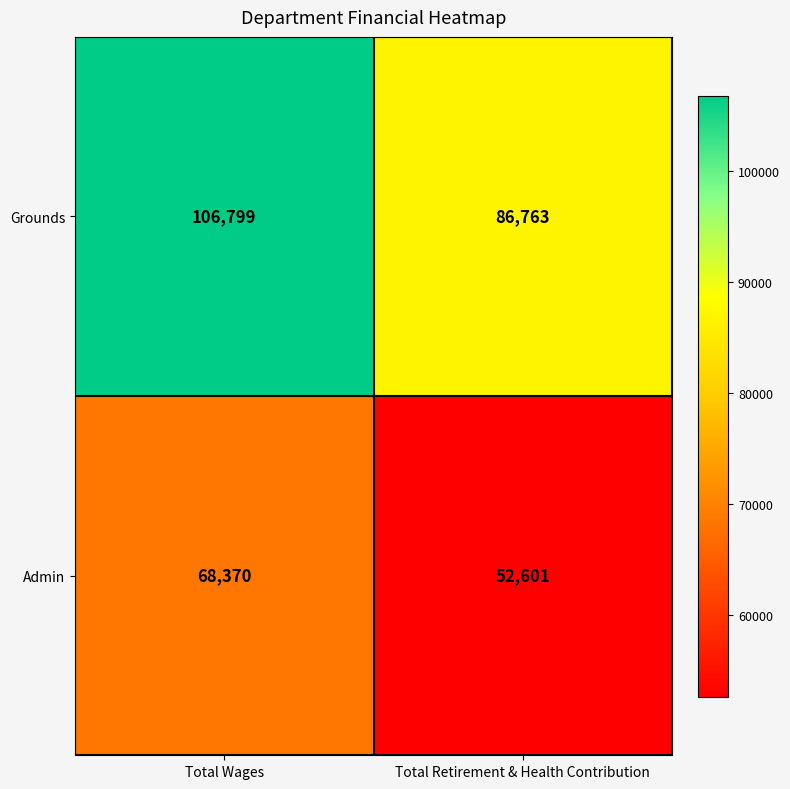

Reading left to right, extract all data points from this chart.

Grounds: Total Wages=106799	Total Retirement & Health Contribution=86763
Admin: Total Wages=68370	Total Retirement & Health Contribution=52601